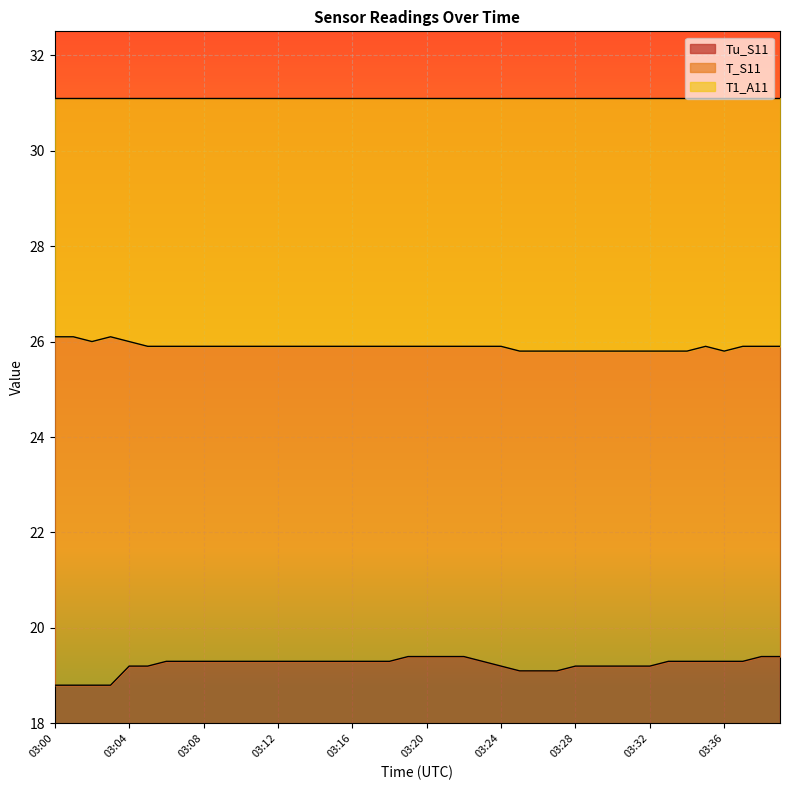

What is the lowest value of the T_S11 series?

25.8